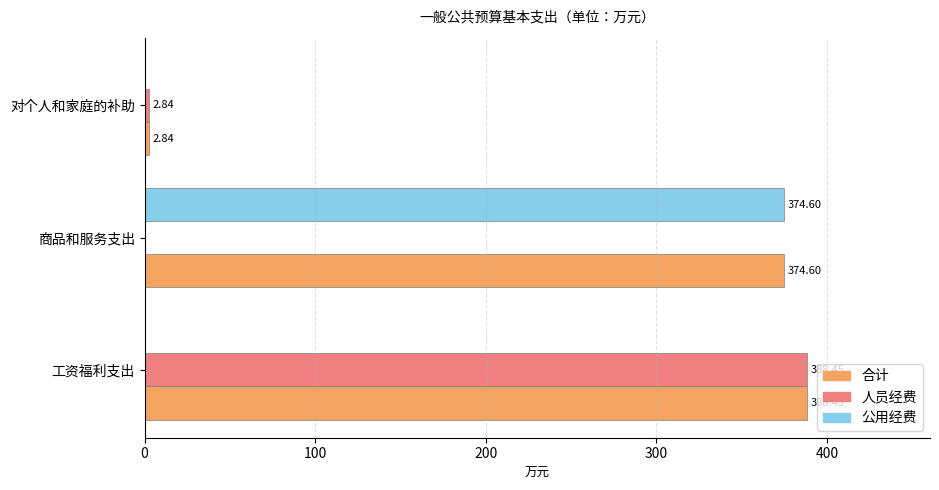

Where is 合计 nearest to the value 195?

商品和服务支出